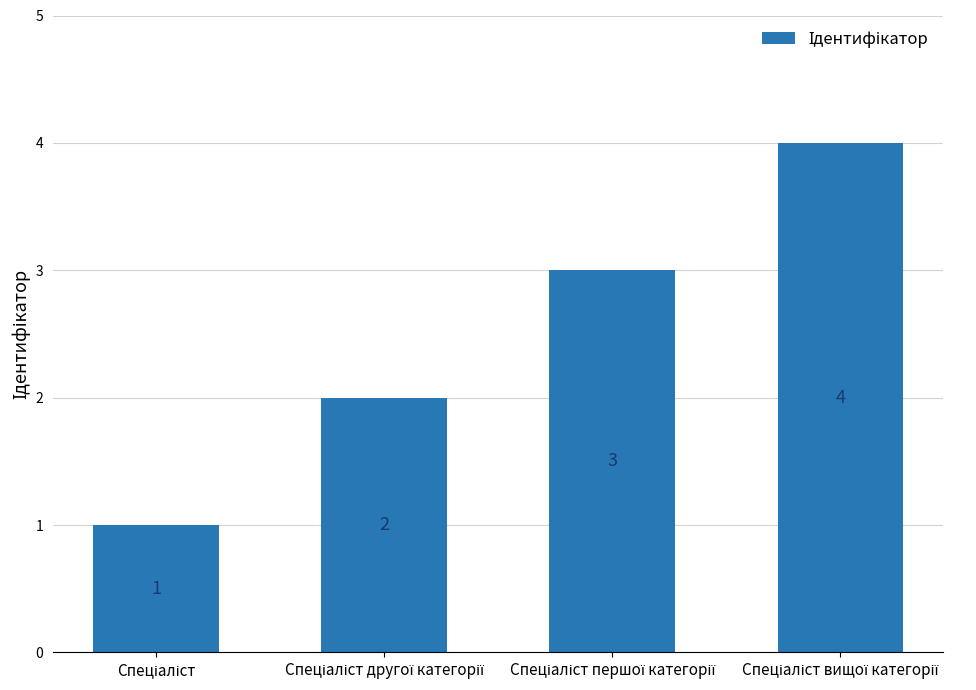

What is the sum of all values?

10